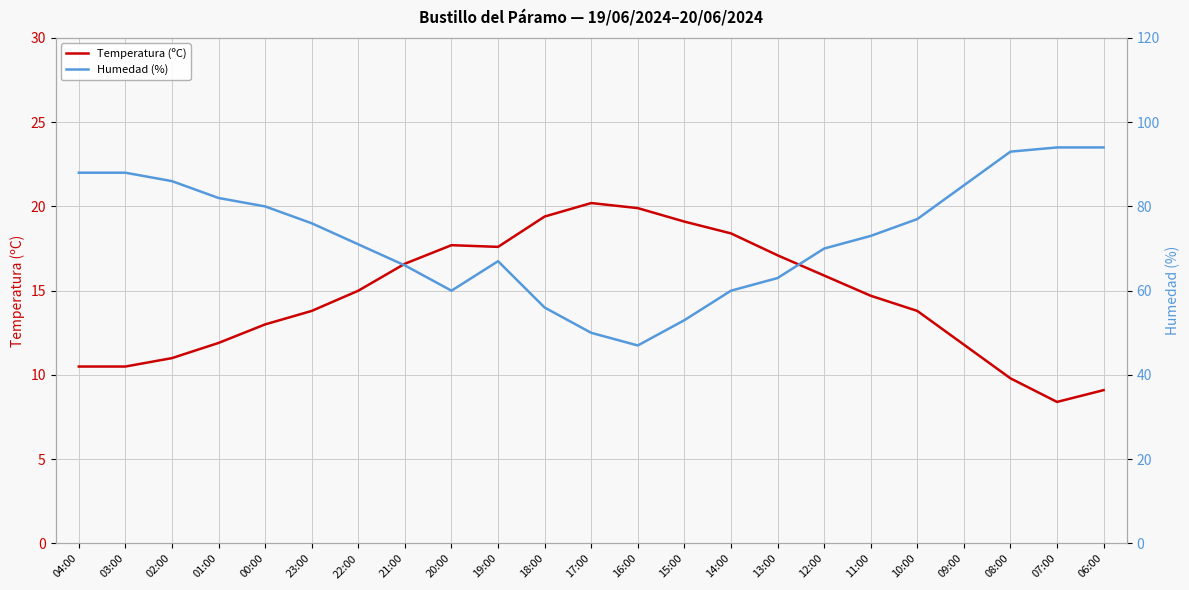

What is the greatest value displayed?

94.0